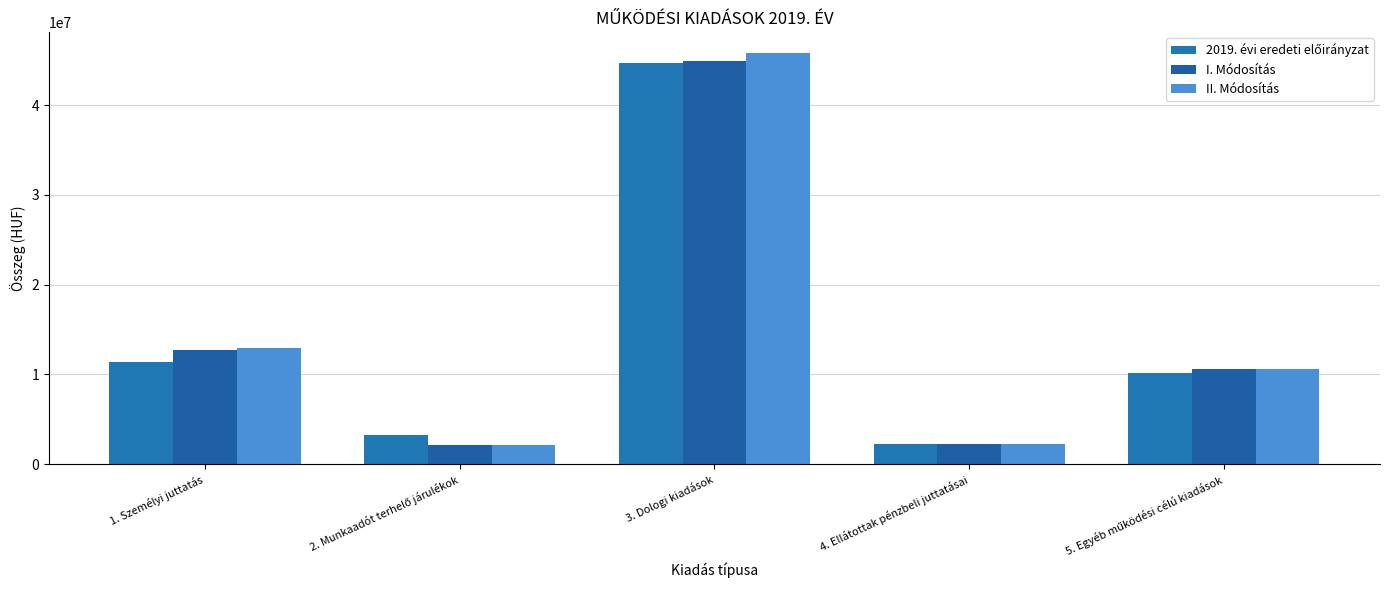

What is the label of the 1st bar from the right?

5. Egyéb működési célú kiadások